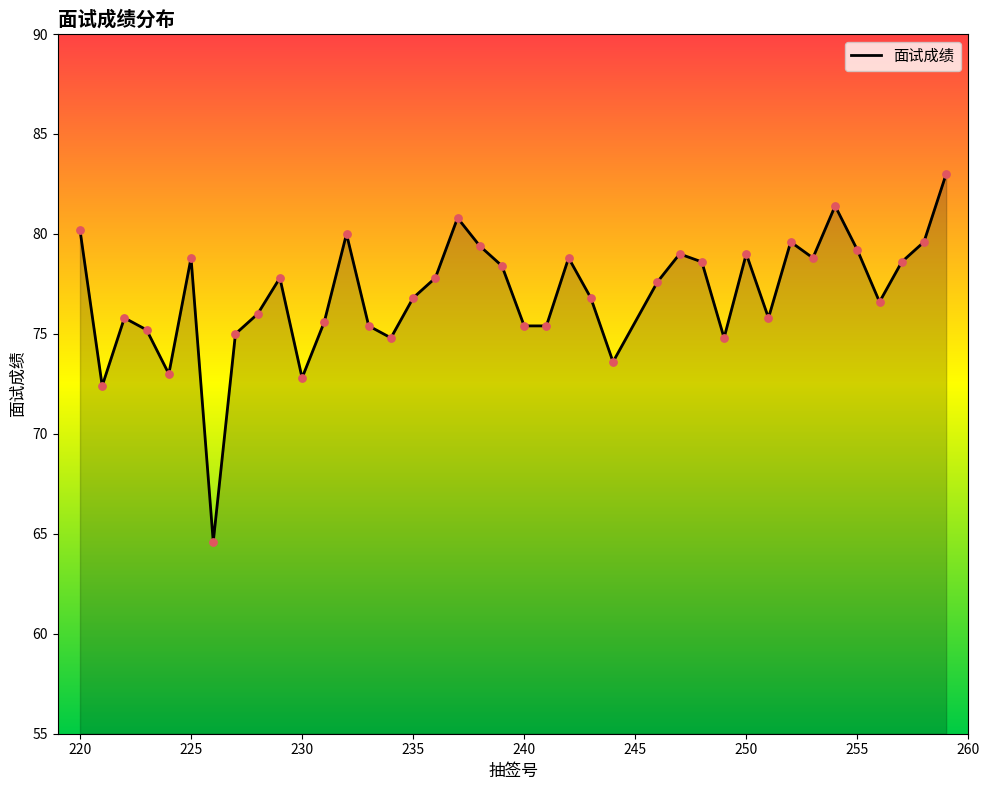

What is the difference between the maximum and minimum values?

18.4